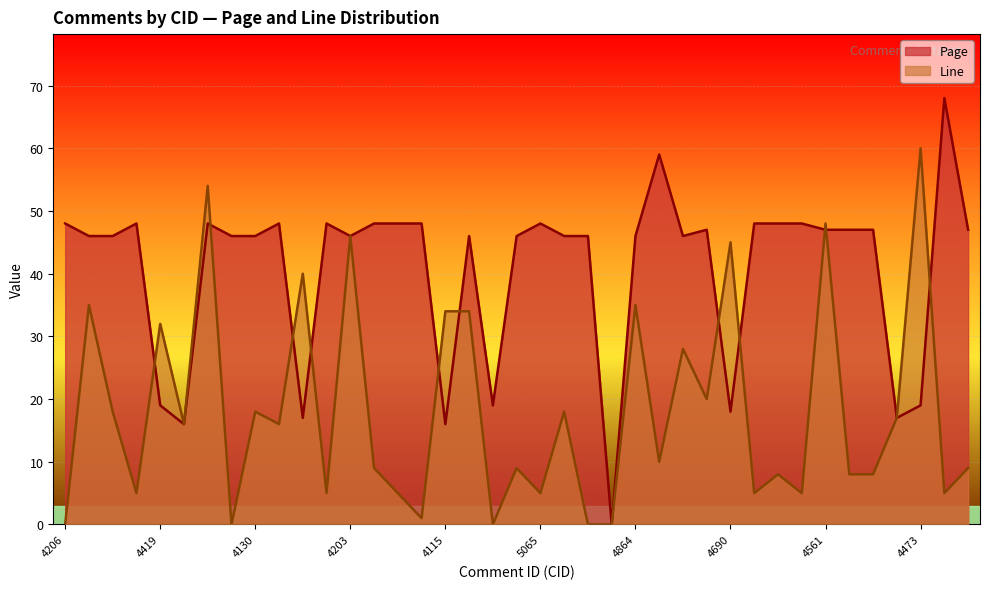

Does the chart display data point markers on the line(s)?

No